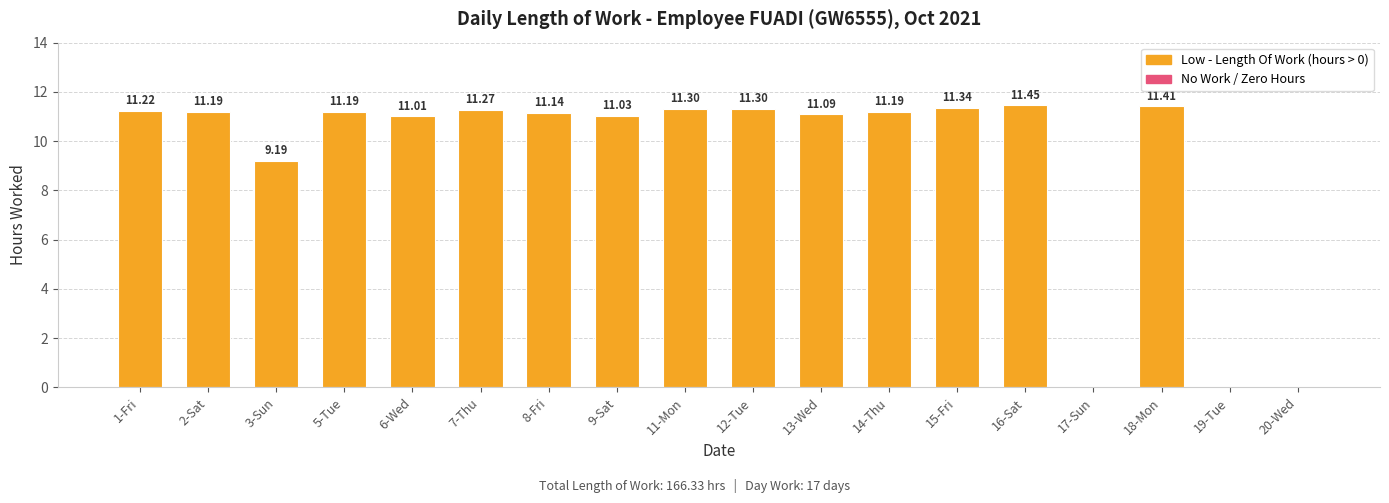

Are the bars horizontal?

No